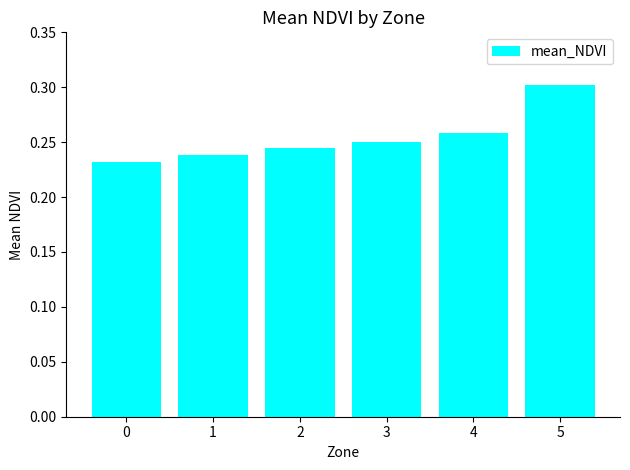

Rank the categories by value from lowest to highest.

0, 1, 2, 3, 4, 5